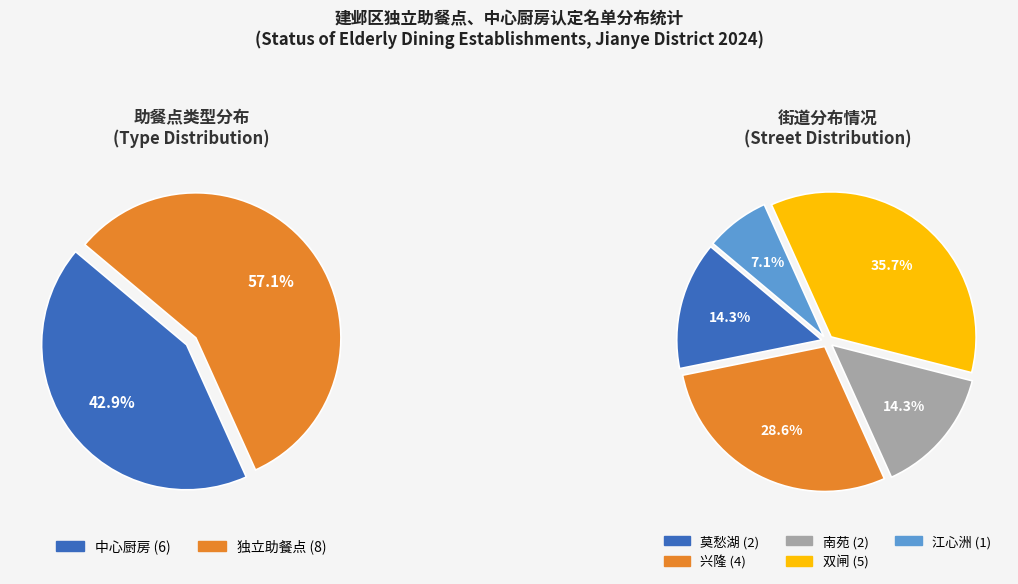

Rank the categories by value from highest to lowest.

独立助餐点, 中心厨房